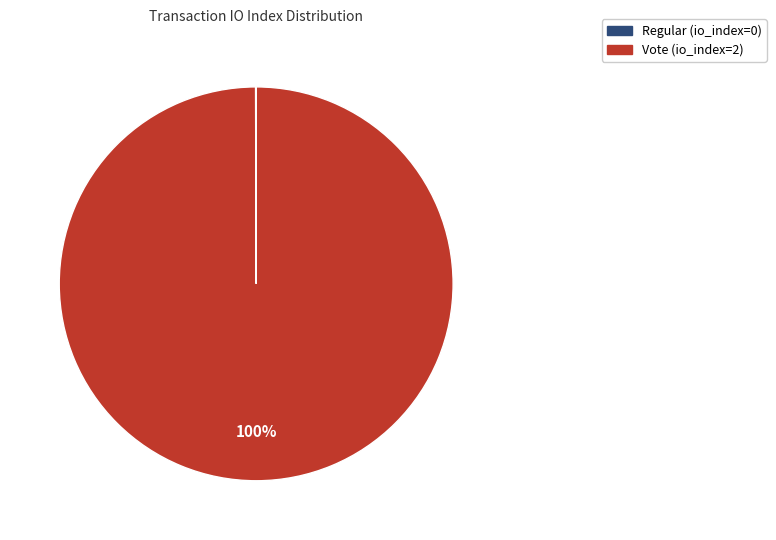

What is the largest slice in the pie chart?

Vote (io_index=2)